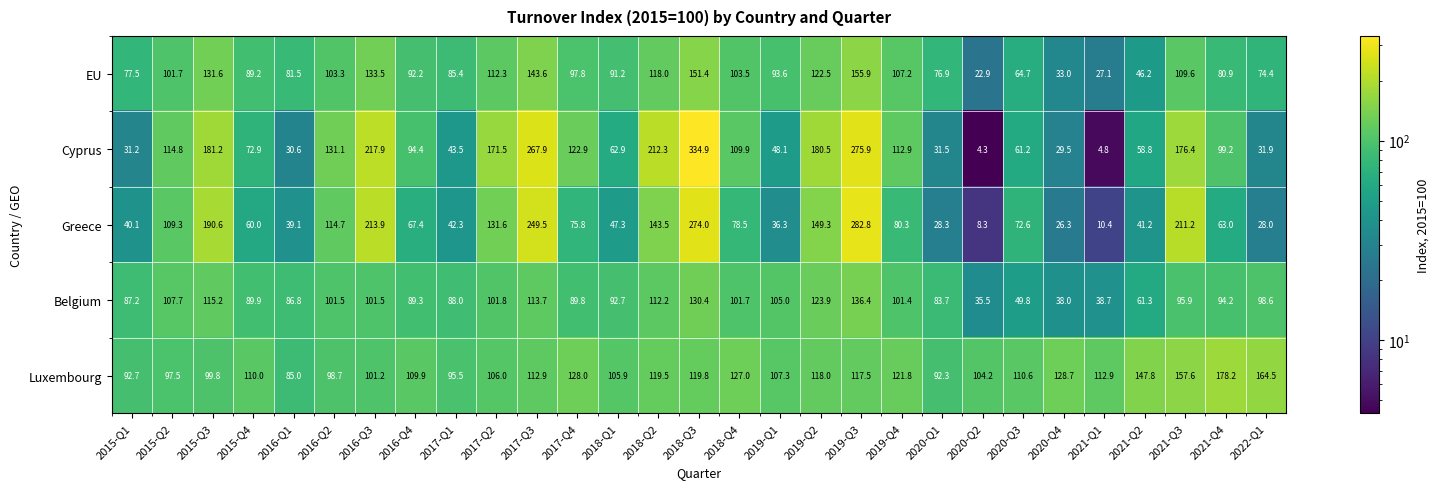

What is the sum of the Cyprus values at 2019-Q1 and 2016-Q1?

78.7